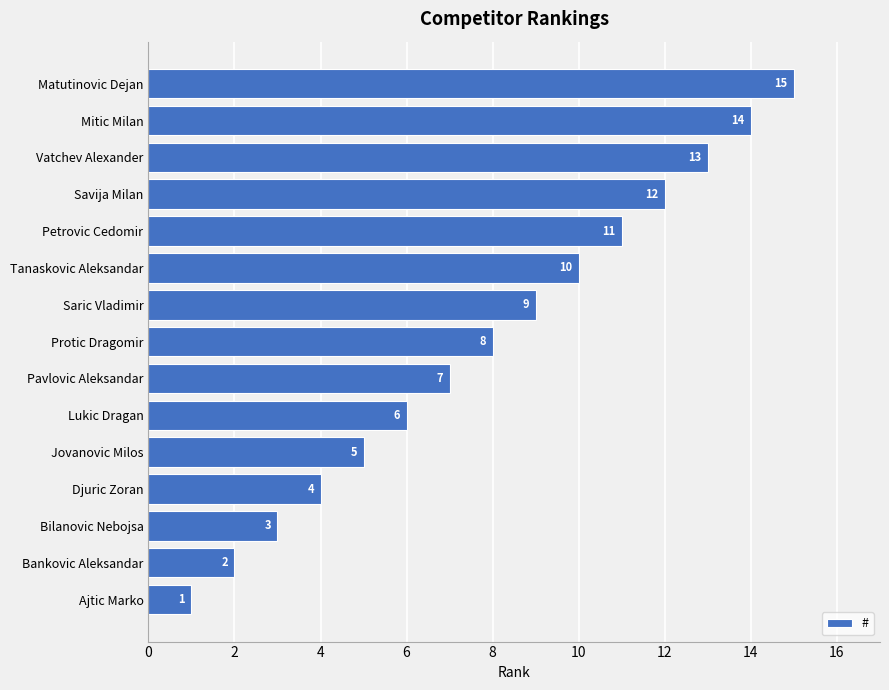

What is the maximum value shown in the chart?

15